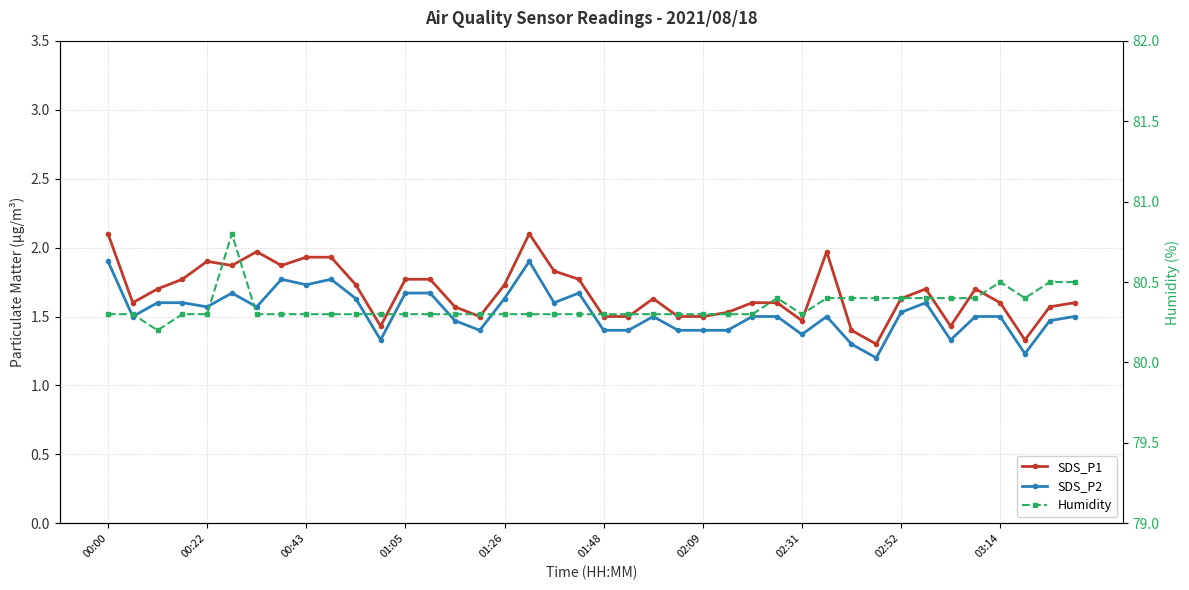

What position from the left is 00:22?

2